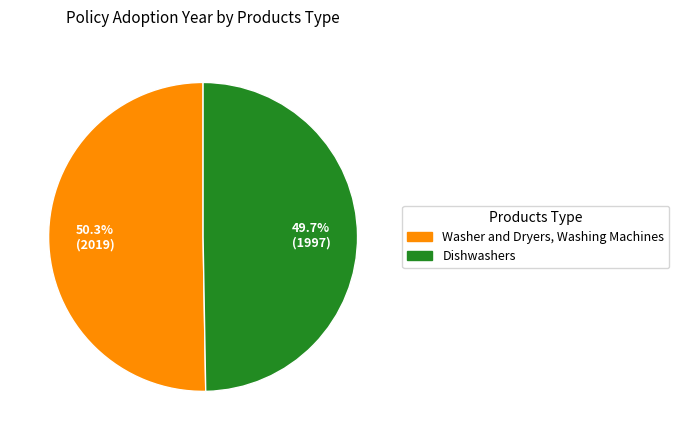

How many slices are in this pie chart?

2